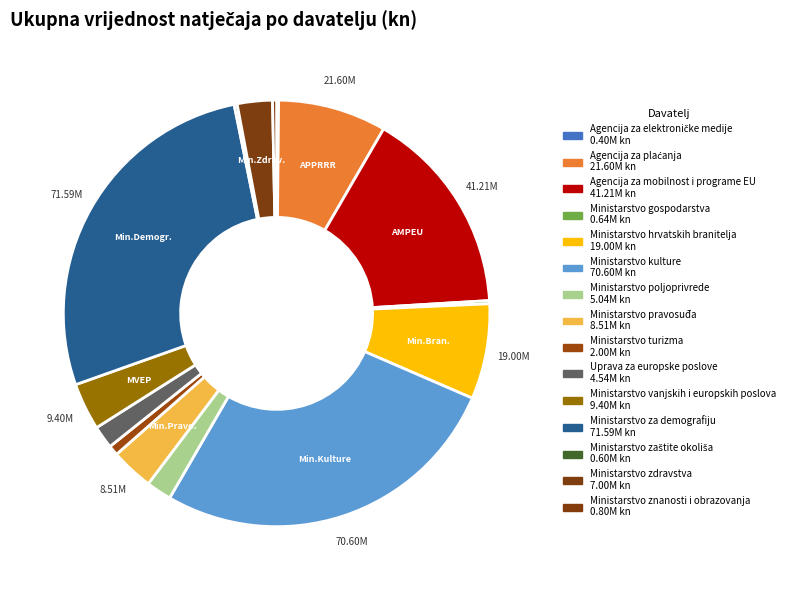

Count the number of slices in the pie.

15